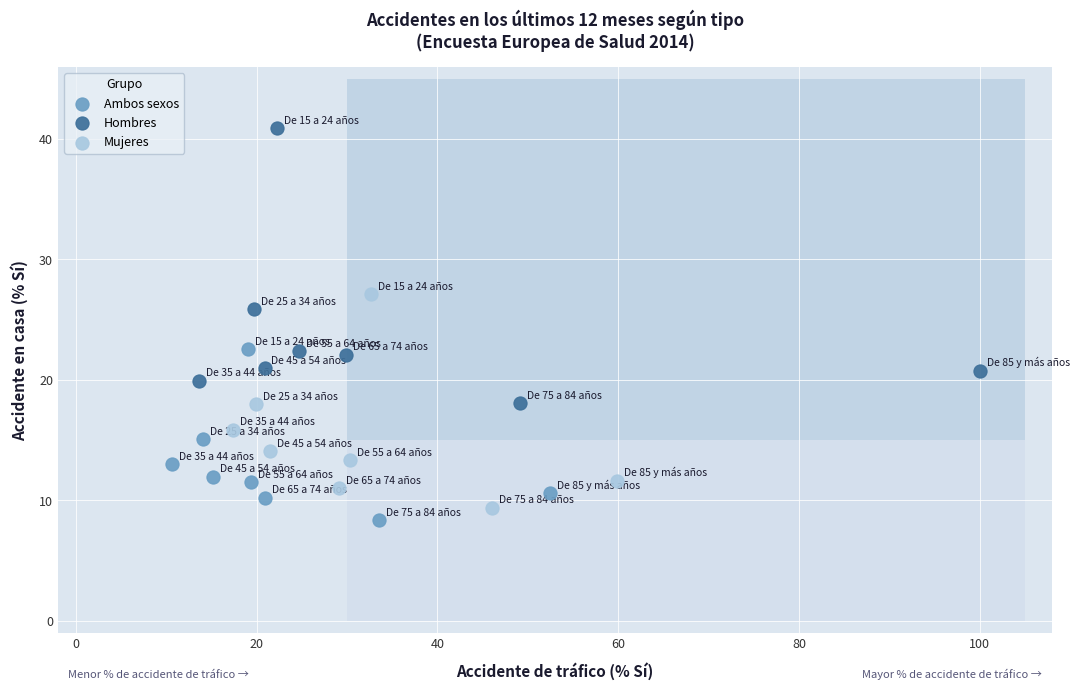

Which series reaches the maximum Y coordinate?

Hombres